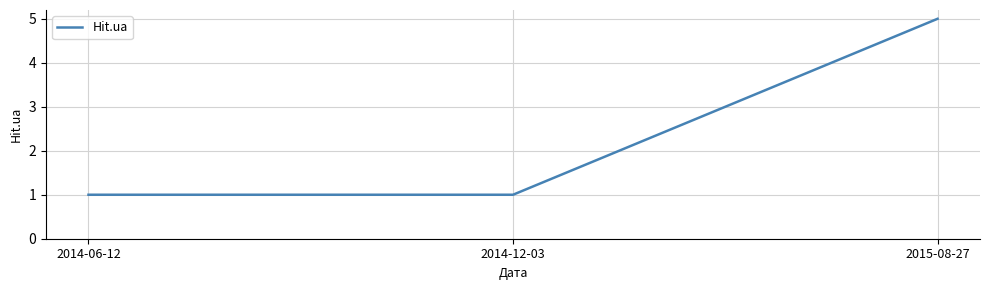

Reading right to left, what are all the values shown in this chart?

5	1	1